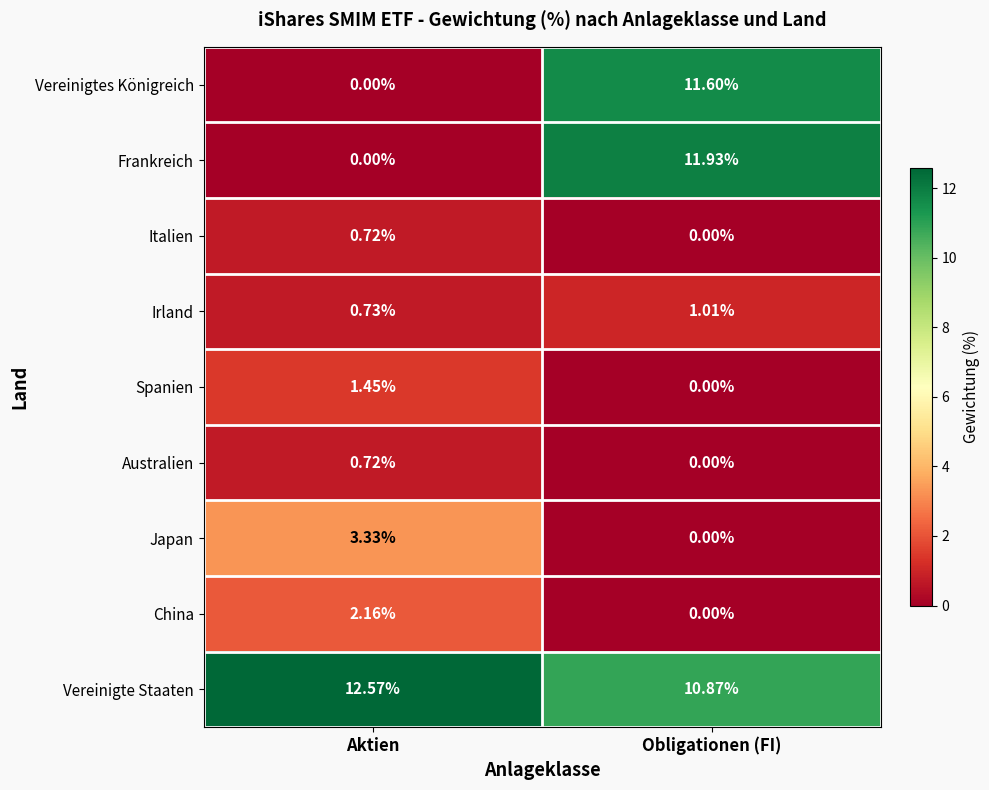

Rank the categories by Irland value from lowest to highest.

Aktien, Obligationen (FI)